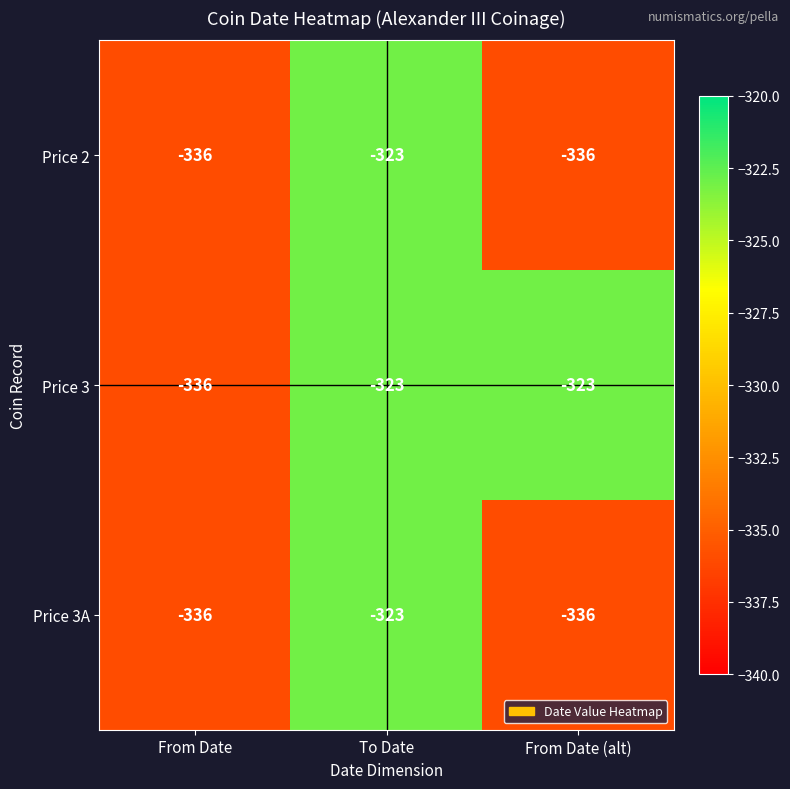

What is the difference between the maximum and minimum values in the Price 3A series?

13